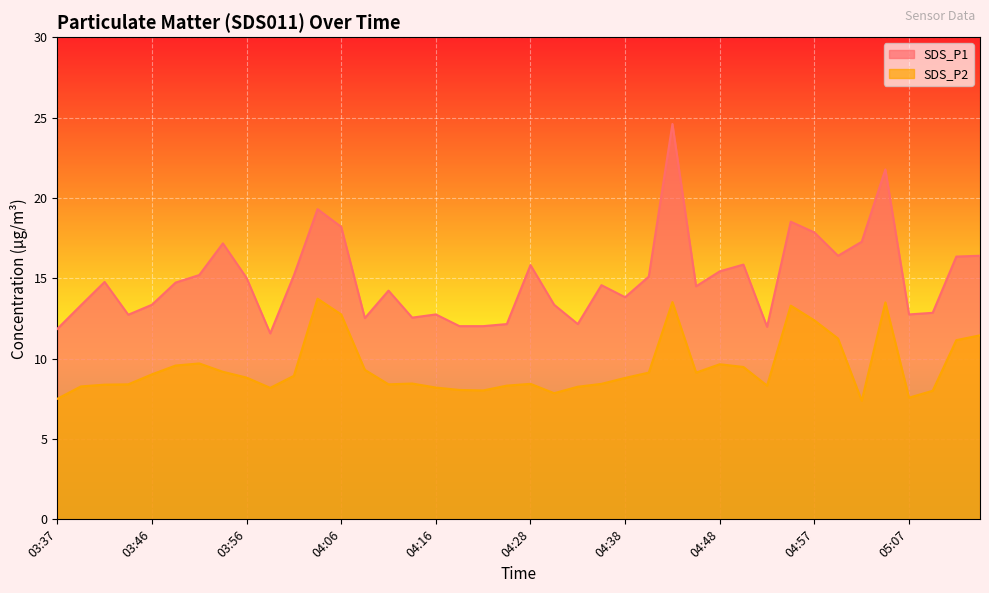

Reading right to left, list all the values displayed in this chart.

SDS_P1: 05:14=16.4	05:12=16.4	05:10=12.8	05:07=12.8	05:05=21.8	05:02=17.3	05:00=16.4	04:57=17.9	04:55=18.5	04:52=12.0	04:50=15.8	04:48=15.4	04:45=14.5	04:43=24.6	04:40=15.1	04:38=13.8	04:35=14.6	04:33=12.2	04:31=13.3	04:28=15.8	04:26=12.2	04:23=12.0	04:21=12.0	04:16=12.8	04:13=12.6	04:11=14.2	04:08=12.5	04:06=18.2	04:03=19.3	04:01=15.2	03:59=11.6	03:56=15.0	03:54=17.2	03:51=15.2	03:49=14.7	03:46=13.3	03:44=12.7	03:42=14.8	03:39=13.3	03:37=11.8
SDS_P2: 05:14=11.4	05:12=11.2	05:10=8.0	05:07=7.6	05:05=13.5	05:02=7.4	05:00=11.2	04:57=12.4	04:55=13.3	04:52=8.3	04:50=9.5	04:48=9.7	04:45=9.1	04:43=13.5	04:40=9.1	04:38=8.8	04:35=8.4	04:33=8.2	04:31=7.8	04:28=8.4	04:26=8.3	04:23=8.0	04:21=8.1	04:16=8.2	04:13=8.4	04:11=8.4	04:08=9.3	04:06=12.8	04:03=13.7	04:01=8.9	03:59=8.2	03:56=8.8	03:54=9.2	03:51=9.7	03:49=9.6	03:46=9.0	03:44=8.4	03:42=8.4	03:39=8.3	03:37=7.5